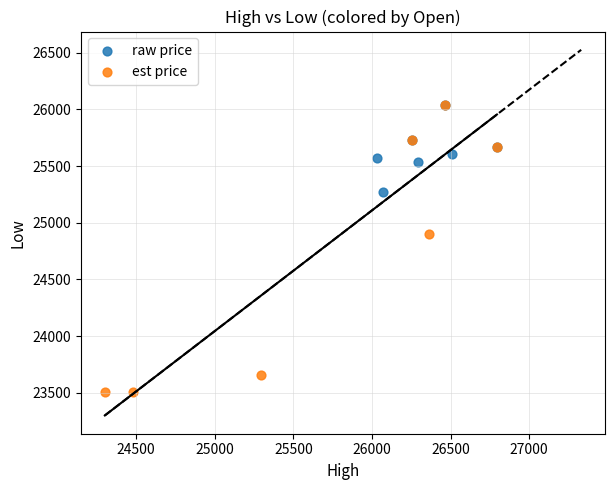

Which series reaches the minimum Y coordinate?

est price